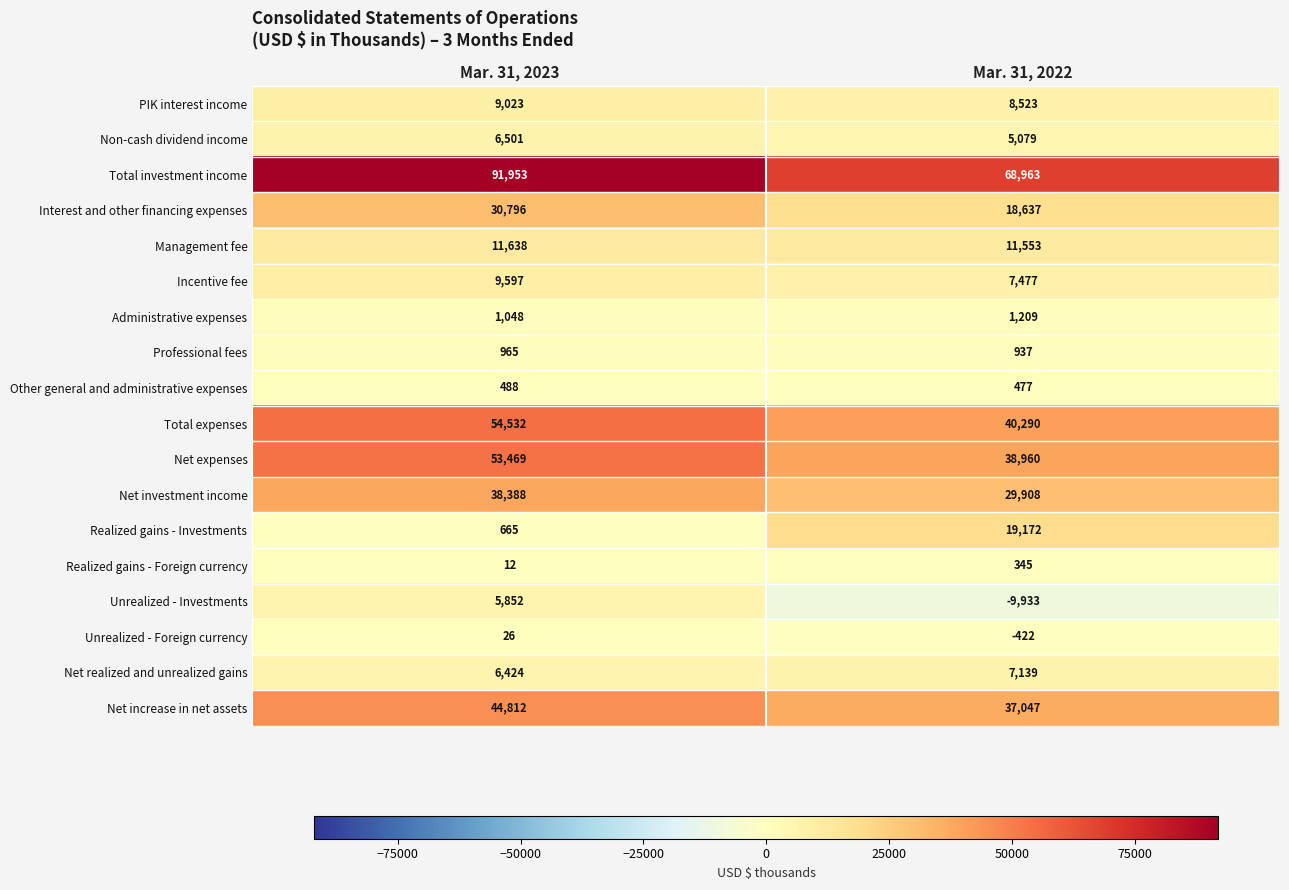

At Mar. 31, 2023, list the series in order from largest to smallest.

Total investment income, Total expenses, Net expenses, Net increase in net assets, Net investment income, Interest and other financing expenses, Management fee, Incentive fee, PIK interest income, Non-cash dividend income, Net realized and unrealized gains, Unrealized - Investments, Administrative expenses, Professional fees, Realized gains - Investments, Other general and administrative expenses, Unrealized - Foreign currency, Realized gains - Foreign currency